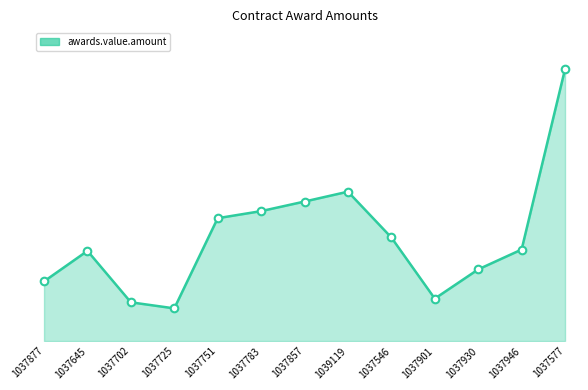

What is the change in value from 1037725 to 1037857?

+1775935.4